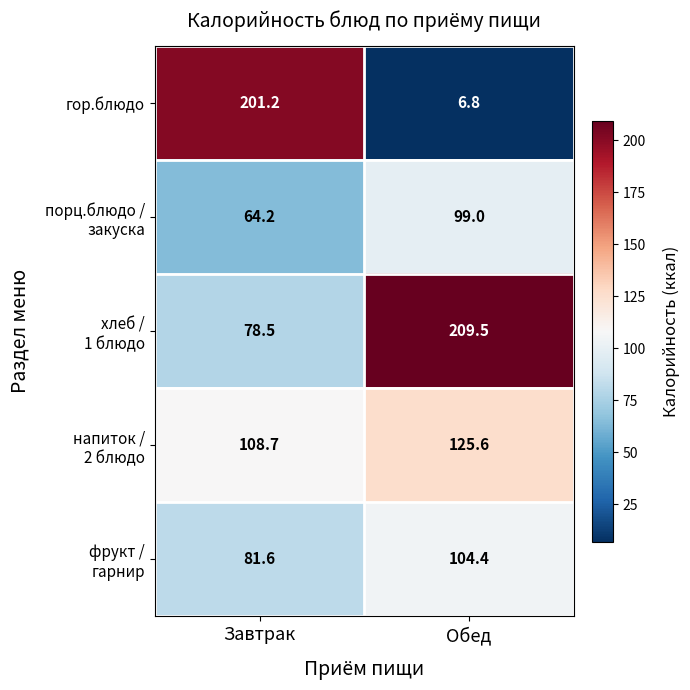

The гор.блюдо series shows 3.6 at Обед. True or false?

False